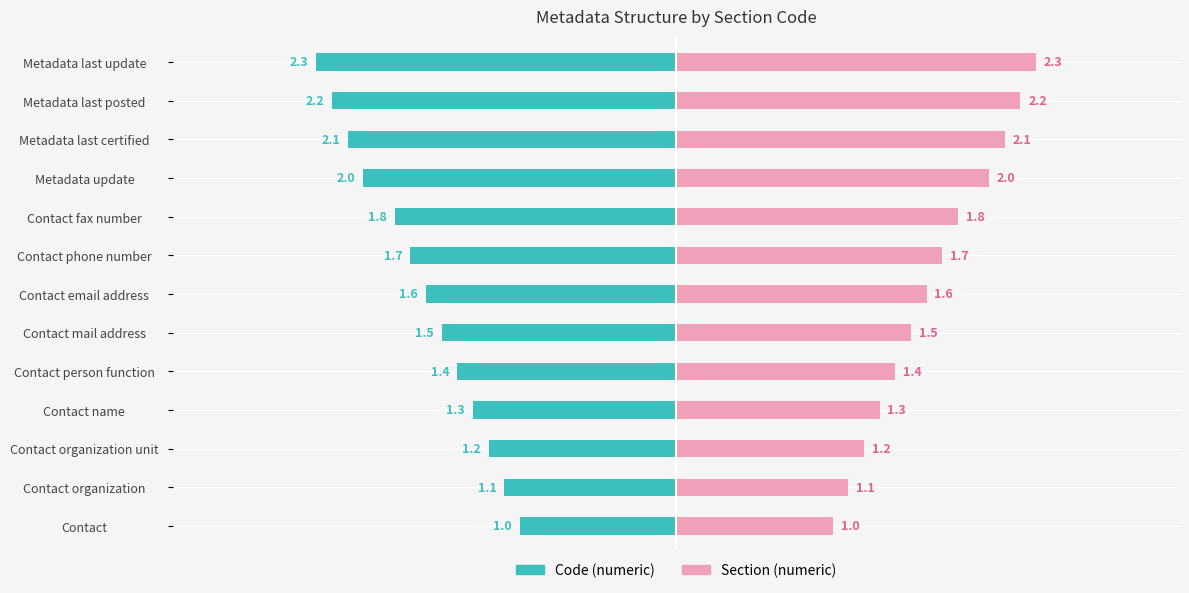

Reading right to left, transcribe all the data shown in this chart.

Code (numeric): -2.3	-2.2	-2.1	-2.0	-1.8	-1.7	-1.6	-1.5	-1.4	-1.3	-1.2	-1.1	-1.0
Section (numeric): 2.3	2.2	2.1	2.0	1.8	1.7	1.6	1.5	1.4	1.3	1.2	1.1	1.0